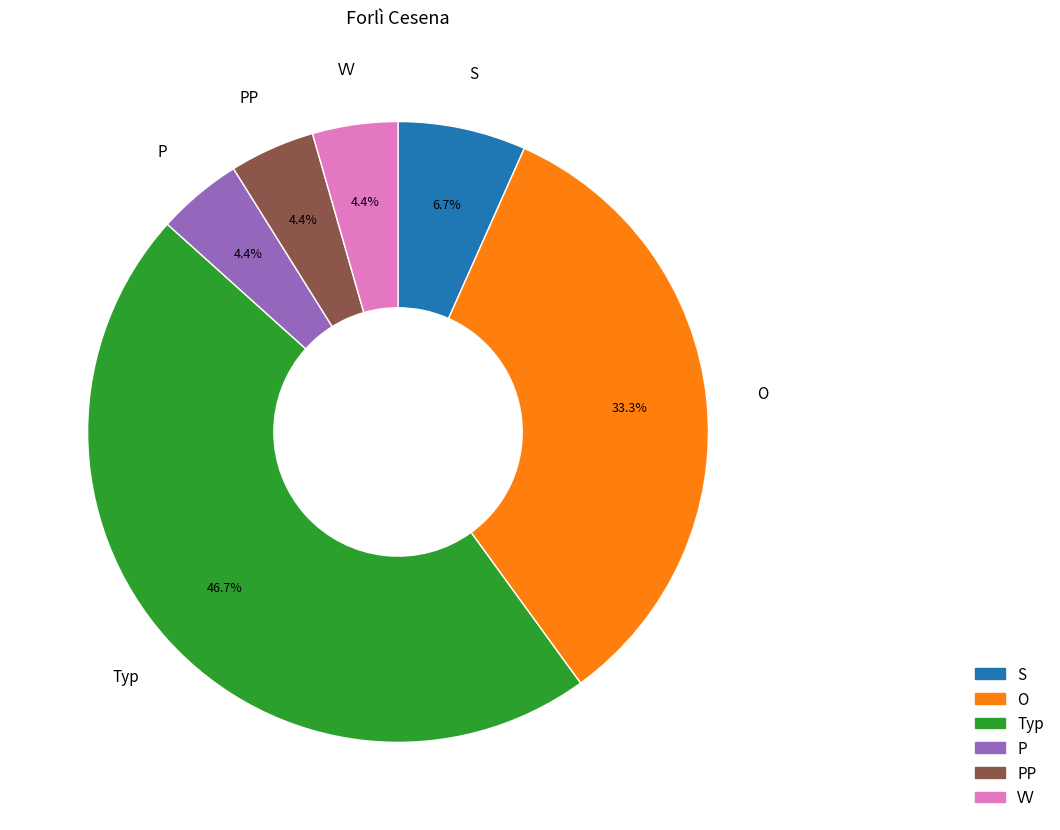

Does any single category account for the majority?

No